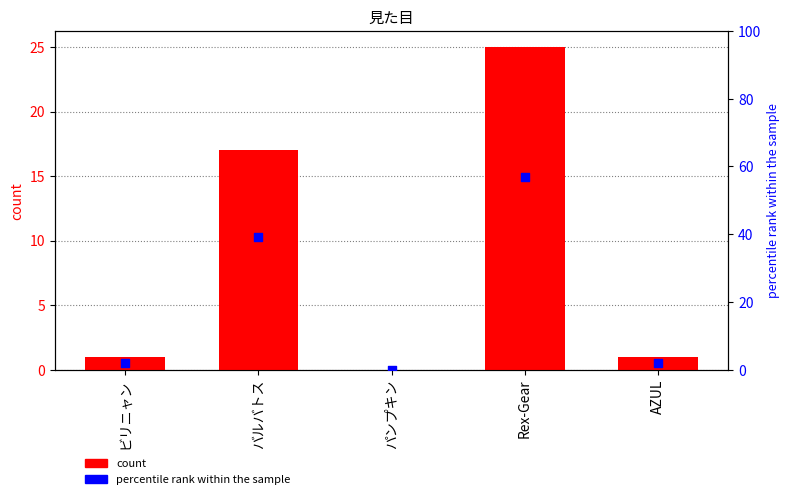

At how many categories does at least one series exceed 0?

4